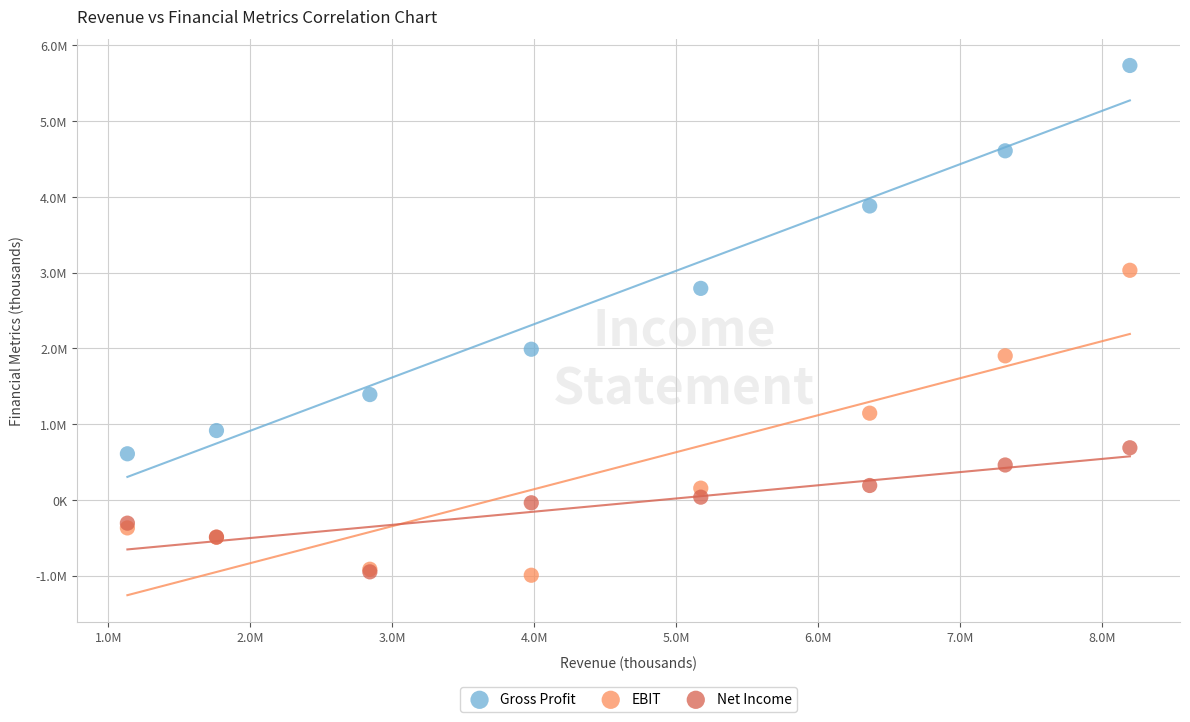

What are all the series names shown in the legend?

Gross Profit, EBIT, Net Income